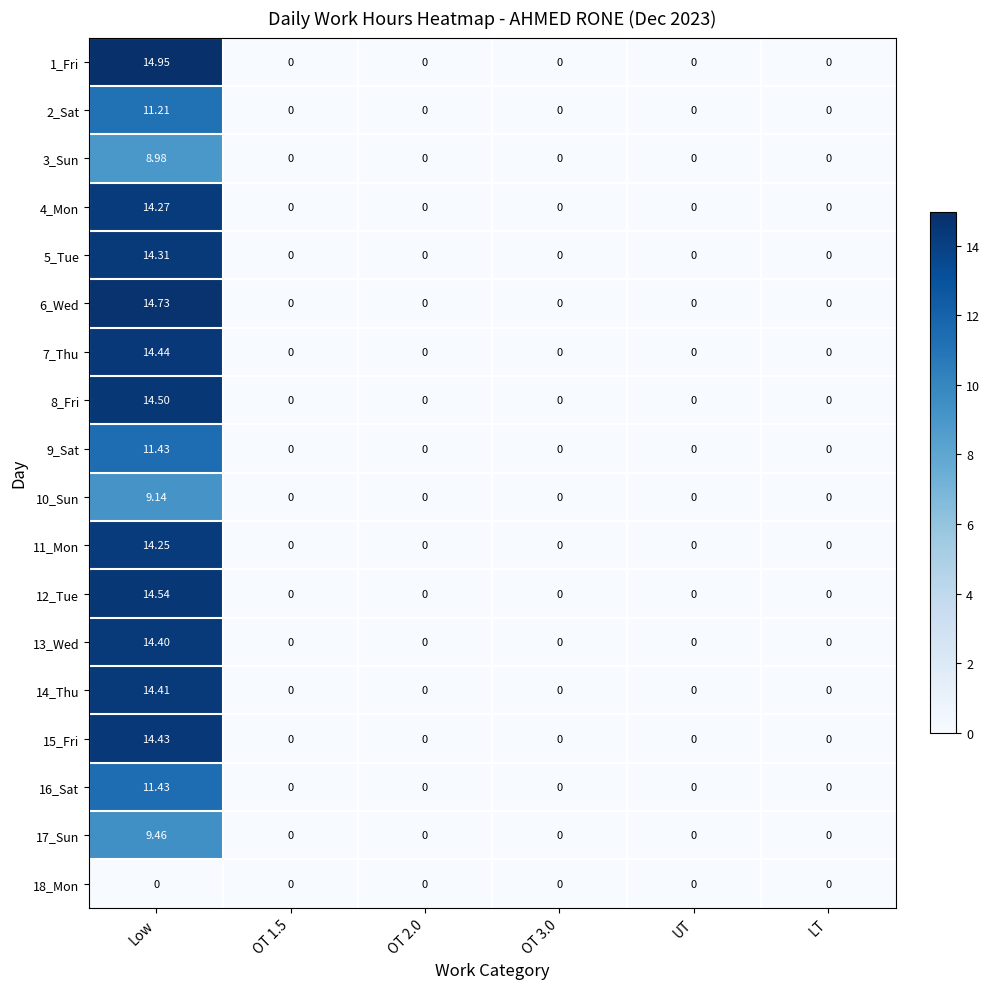

Which label corresponds to the largest value in the chart?

Low